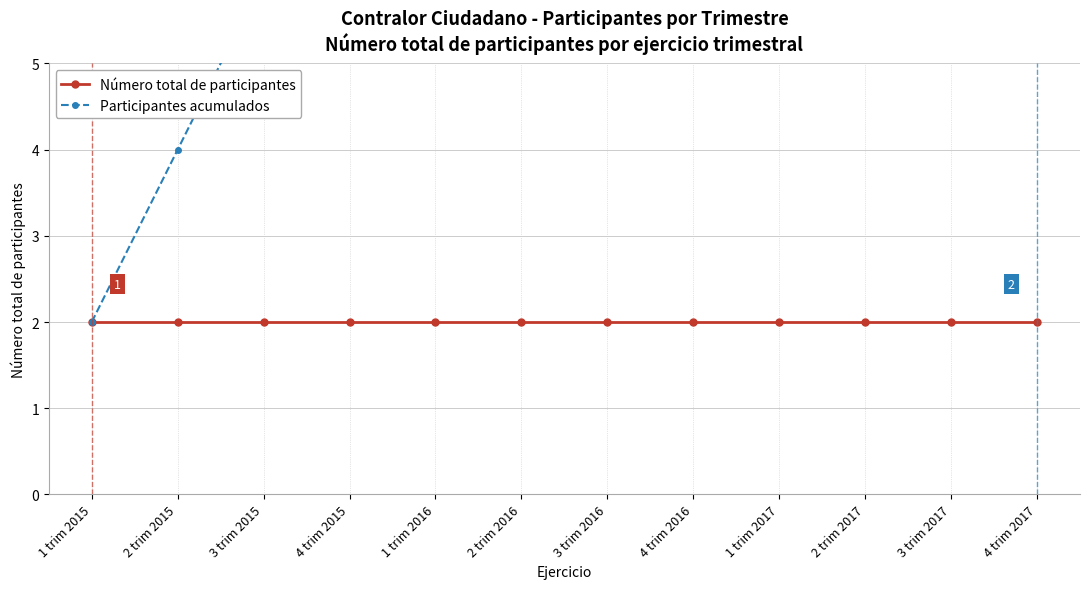

True or false: Número total de participantes has a value of 2 at 3 trim 2017.

True